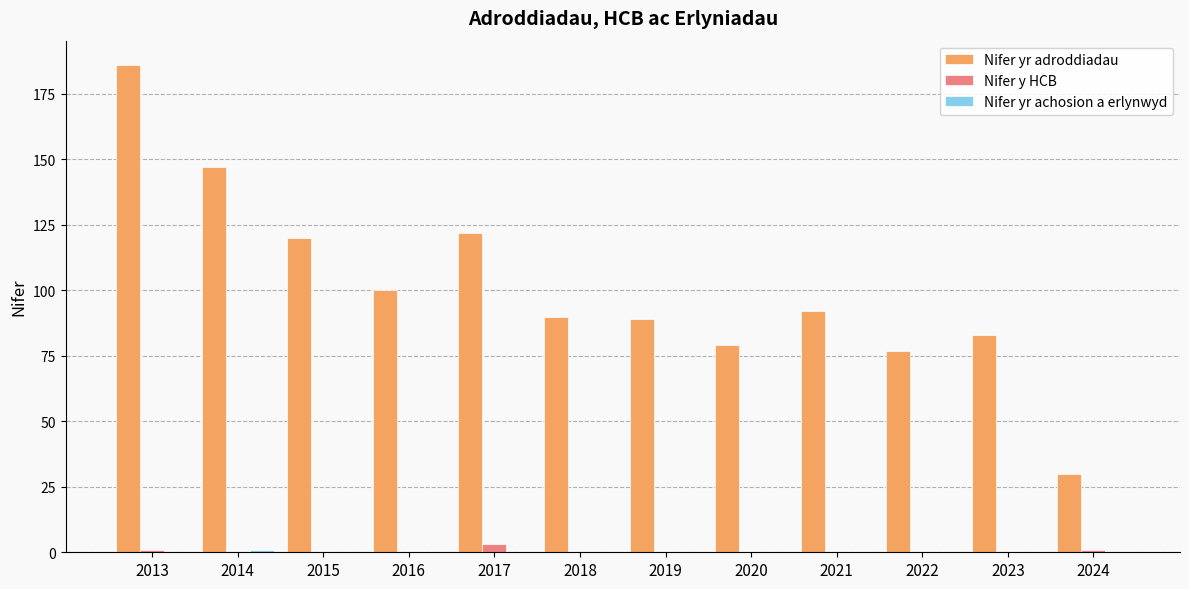

What is the sum of all Nifer y HCB values?

5